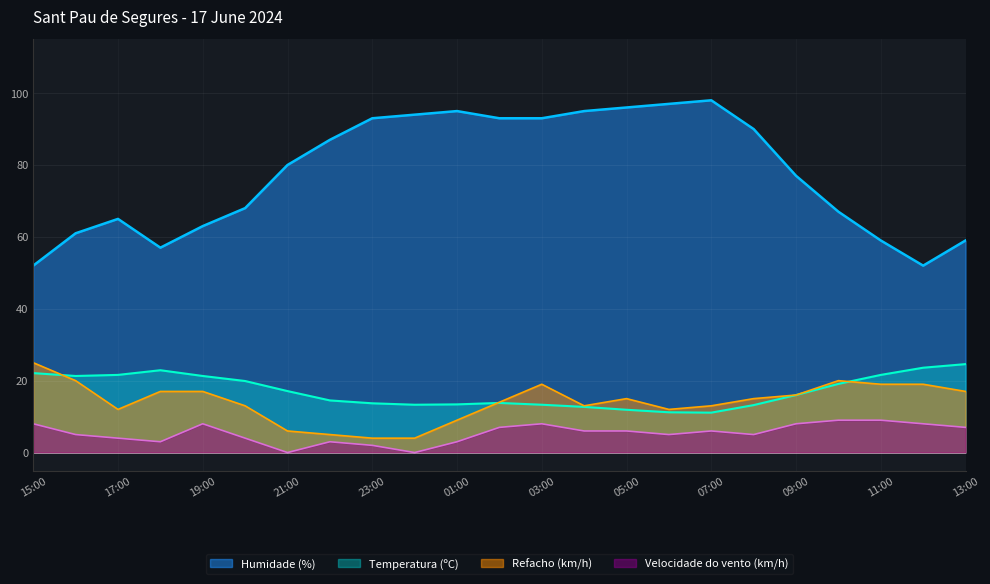

Reading left to right, extract all data points from this chart.

Temperatura (ºC): 15:00=22.1	16:00=21.3	17:00=21.6	18:00=22.9	19:00=21.3	20:00=19.9	21:00=17.1	22:00=14.5	23:00=13.7	00:00=13.3	01:00=13.4	02:00=13.8	03:00=13.3	04:00=12.7	05:00=11.9	06:00=11.2	07:00=11.1	08:00=13.2	09:00=16.0	10:00=19.1	11:00=21.6	12:00=23.6	13:00=24.6
Humidade (%): 15:00=52.0	16:00=61.0	17:00=65.0	18:00=57.0	19:00=63.0	20:00=68.0	21:00=80.0	22:00=87.0	23:00=93.0	00:00=94.0	01:00=95.0	02:00=93.0	03:00=93.0	04:00=95.0	05:00=96.0	06:00=97.0	07:00=98.0	08:00=90.0	09:00=77.0	10:00=67.0	11:00=59.0	12:00=52.0	13:00=59.0
Velocidade do vento (km/h): 15:00=8.0	16:00=5.0	17:00=4.0	18:00=3.0	19:00=8.0	20:00=4.0	21:00=0.0	22:00=3.0	23:00=2.0	00:00=0.0	01:00=3.0	02:00=7.0	03:00=8.0	04:00=6.0	05:00=6.0	06:00=5.0	07:00=6.0	08:00=5.0	09:00=8.0	10:00=9.0	11:00=9.0	12:00=8.0	13:00=7.0
Refacho (km/h): 15:00=25.0	16:00=20.0	17:00=12.0	18:00=17.0	19:00=17.0	20:00=13.0	21:00=6.0	22:00=5.0	23:00=4.0	00:00=4.0	01:00=9.0	02:00=14.0	03:00=19.0	04:00=13.0	05:00=15.0	06:00=12.0	07:00=13.0	08:00=15.0	09:00=16.0	10:00=20.0	11:00=19.0	12:00=19.0	13:00=17.0